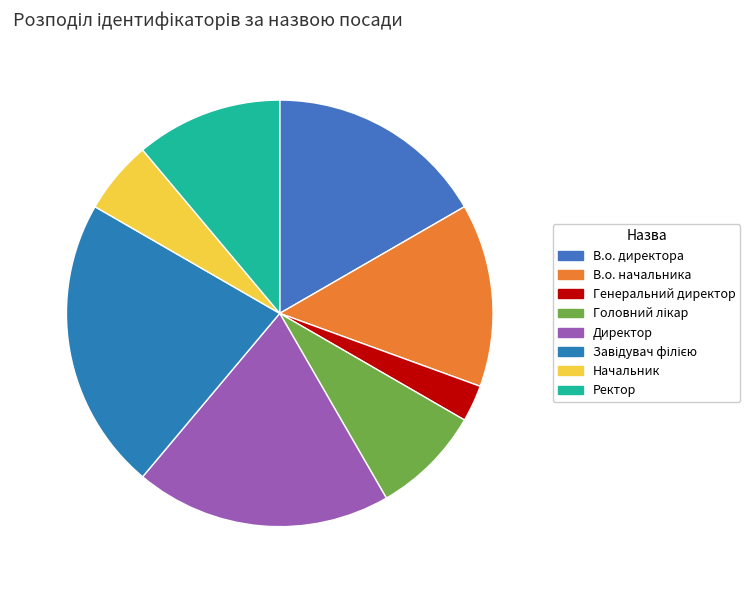

Which category has the smallest portion of the pie?

2.78%